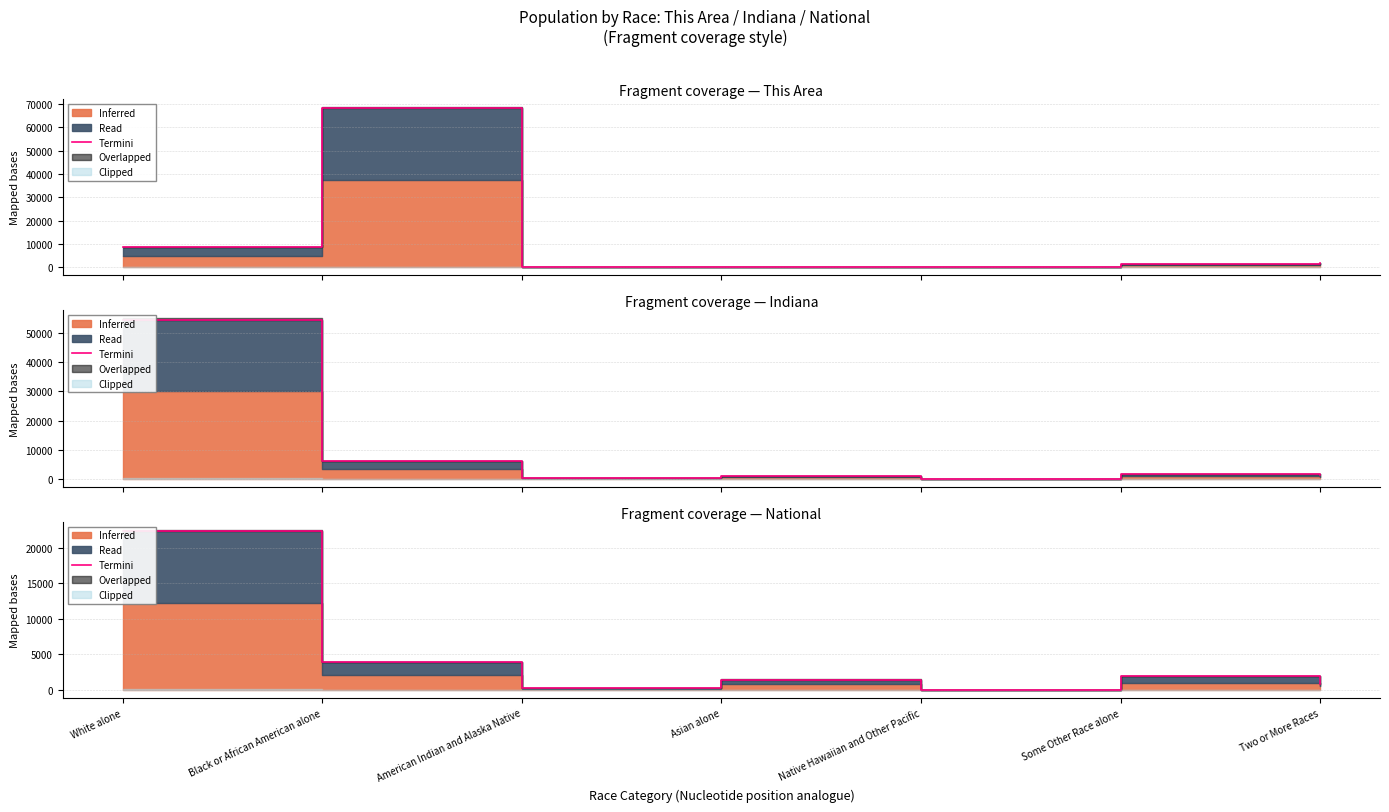

List the labels in order of value, largest first.

White alone, Black or African American alone, Some Other Race alone, Asian alone, Two or More Races, American Indian and Alaska Native, Native Hawaiian and Other Pacific